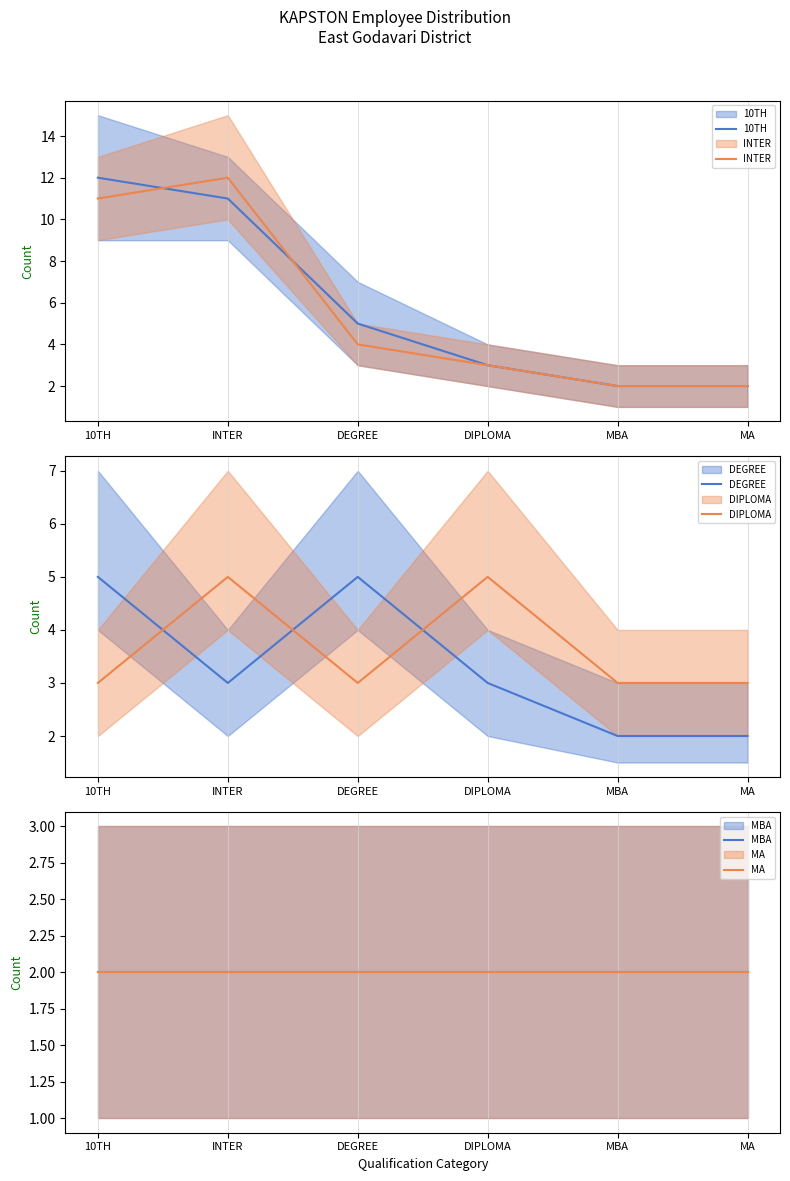

What is the minimum value shown in the chart?

2